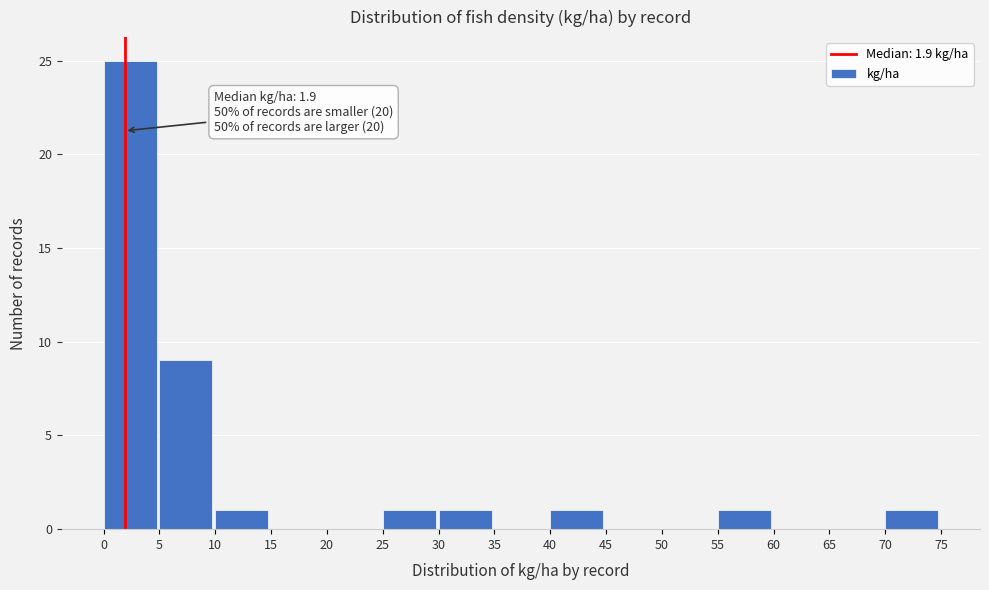

Which range on the x-axis has the tallest bar?

0 to 5